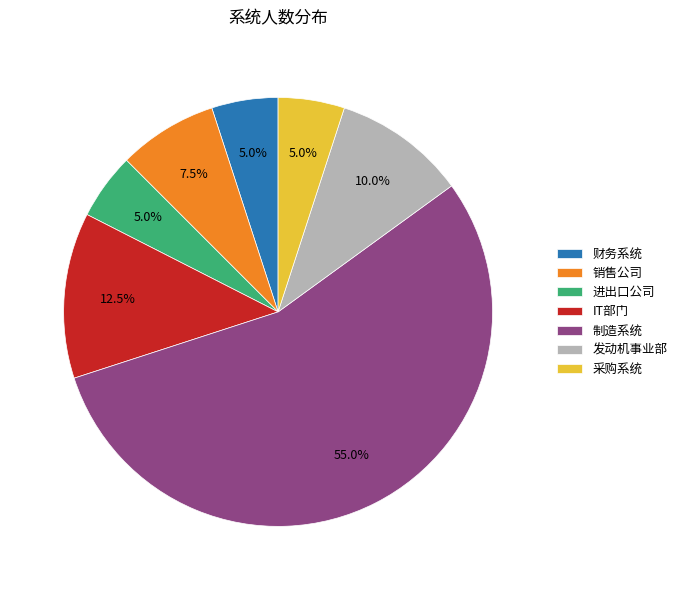

To the nearest percent, what percentage of the pie is 财务系统?

5%